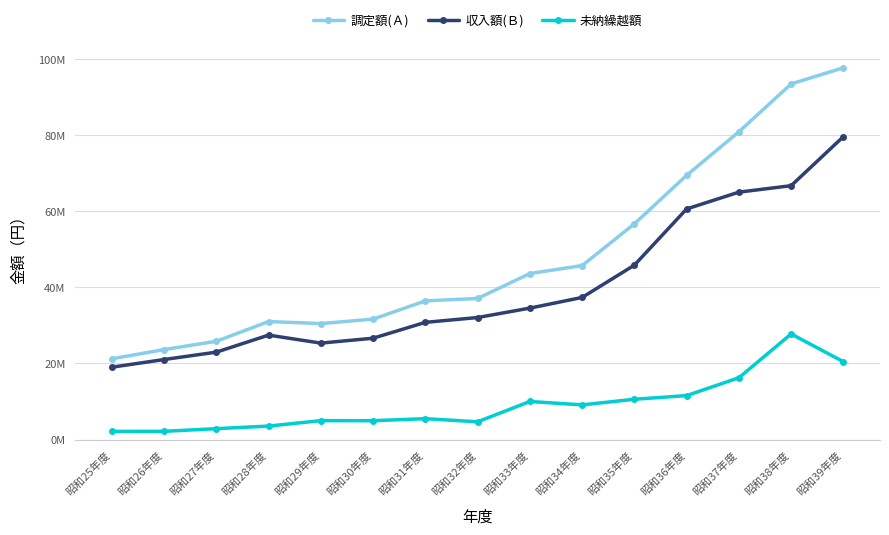

Between 昭和32年度 and 昭和37年度, which series saw the biggest shift?

調定額(Ａ)